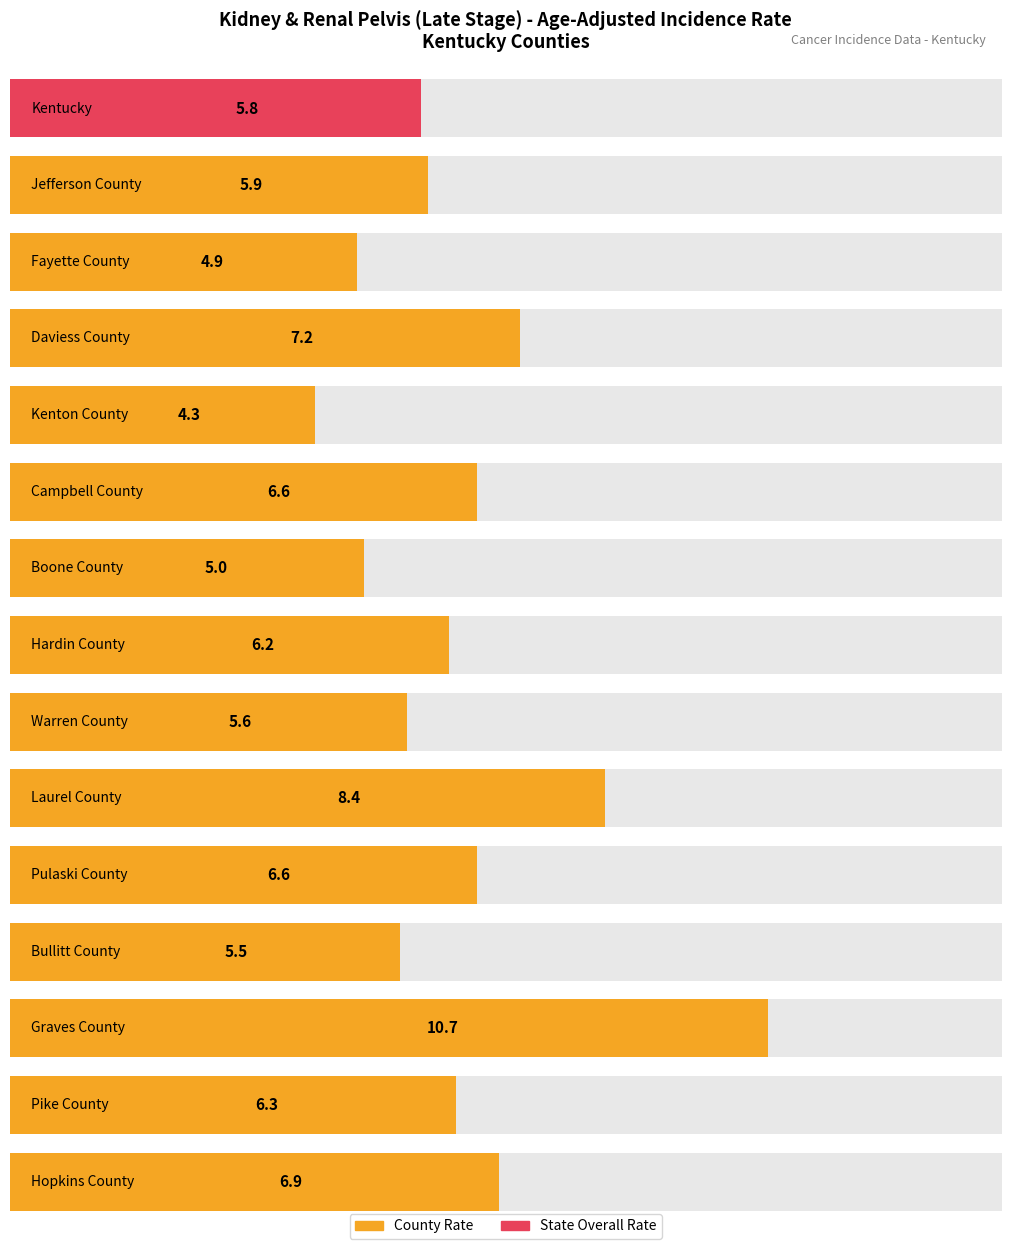

What is the label of the 11th bar from the right?

Kenton County